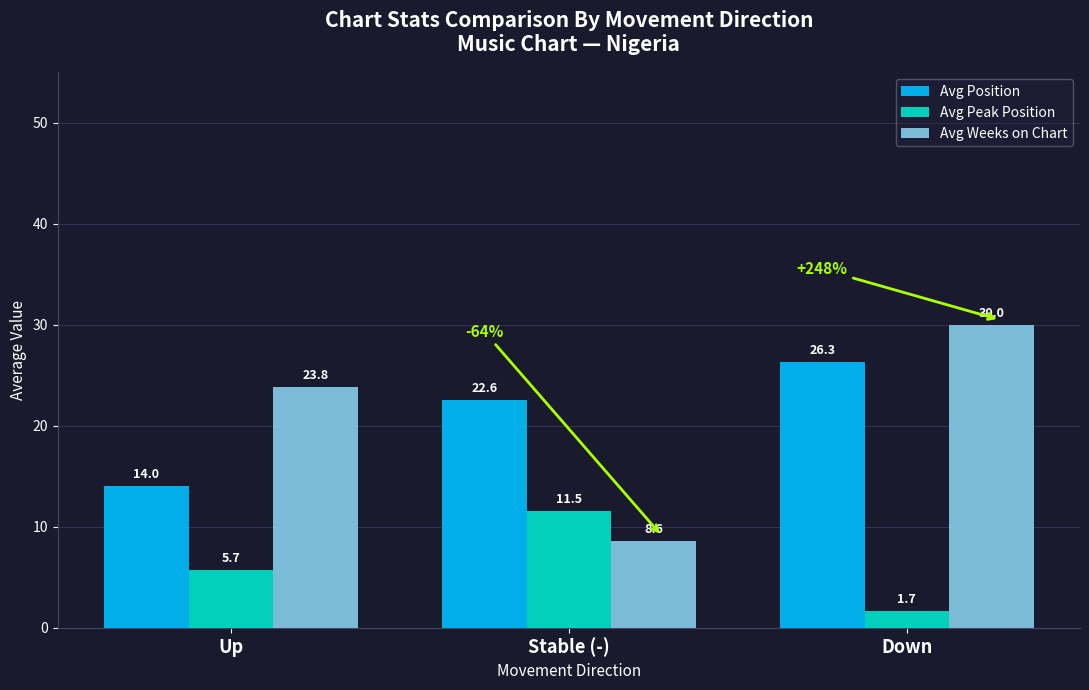

Are the bars horizontal?

No